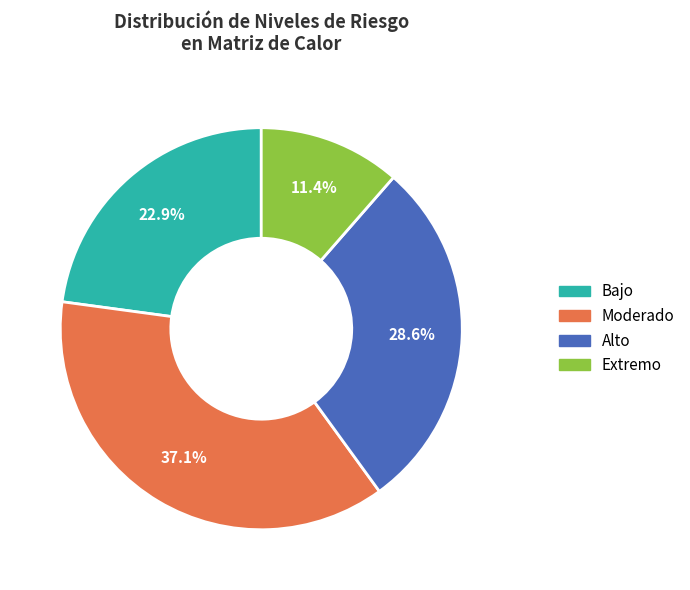

To the nearest percent, what portion does Extremo represent?

11%